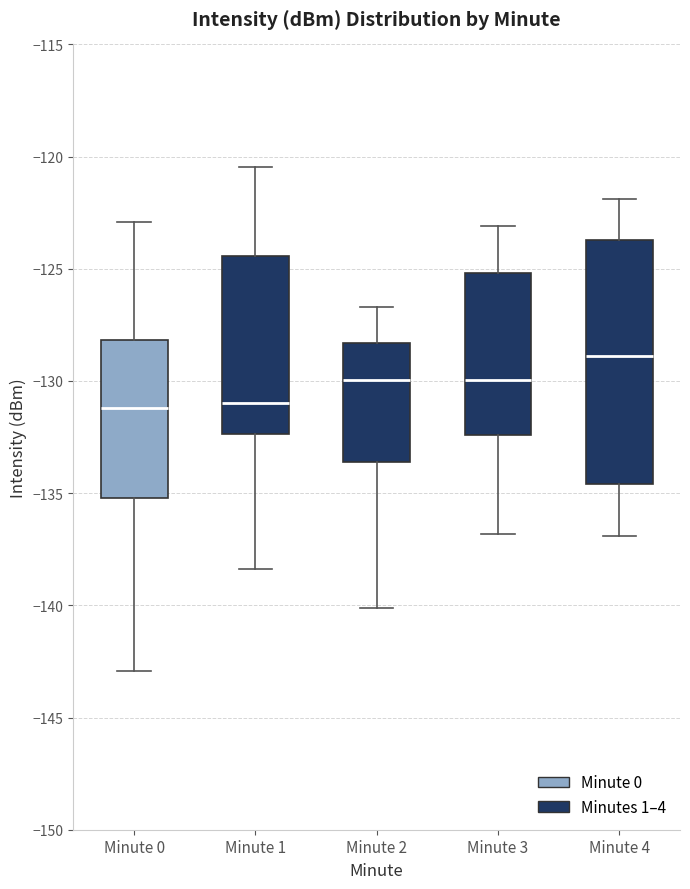

Reading left to right, read every box against the y-axis: the position of its median line, the range the box covers, and the ends of its whiskers. The values are not printed on the chart, so give them approximately, as read against the axis.

Minute 0: median -131.0, box -135.0 to -128.0, whiskers -143.0 to -123.0
Minute 1: median -131.0, box -132.5 to -124.5, whiskers -138.5 to -120.5
Minute 2: median -130.0, box -133.5 to -128.5, whiskers -140.0 to -126.5
Minute 3: median -130.0, box -132.5 to -125.0, whiskers -137.0 to -123.0
Minute 4: median -129.0, box -134.5 to -123.5, whiskers -137.0 to -122.0